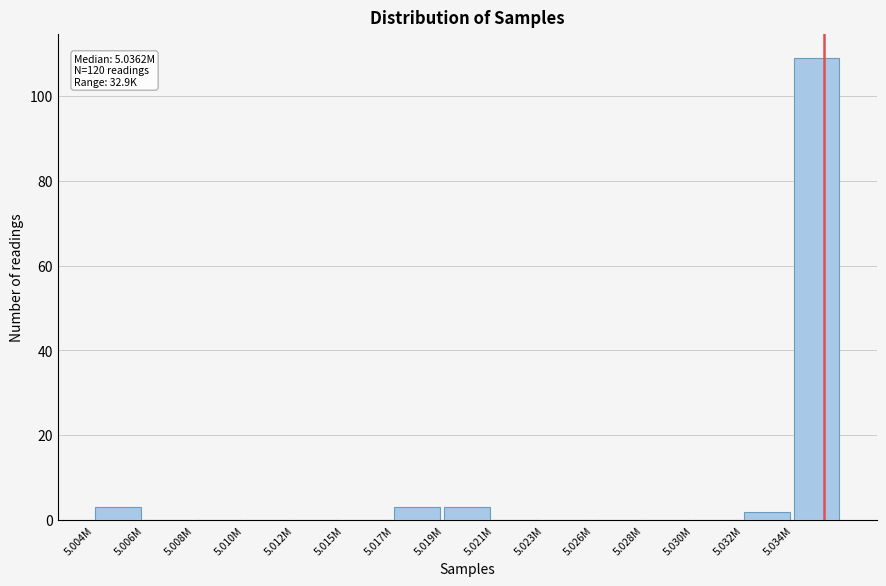

Reading right to left, list all the values displayed in this chart.

5.034M=109	5.032M=2	5.030M=0	5.028M=0	5.026M=0	5.023M=0	5.021M=0	5.019M=3	5.017M=3	5.015M=0	5.012M=0	5.010M=0	5.008M=0	5.006M=0	5.004M=3